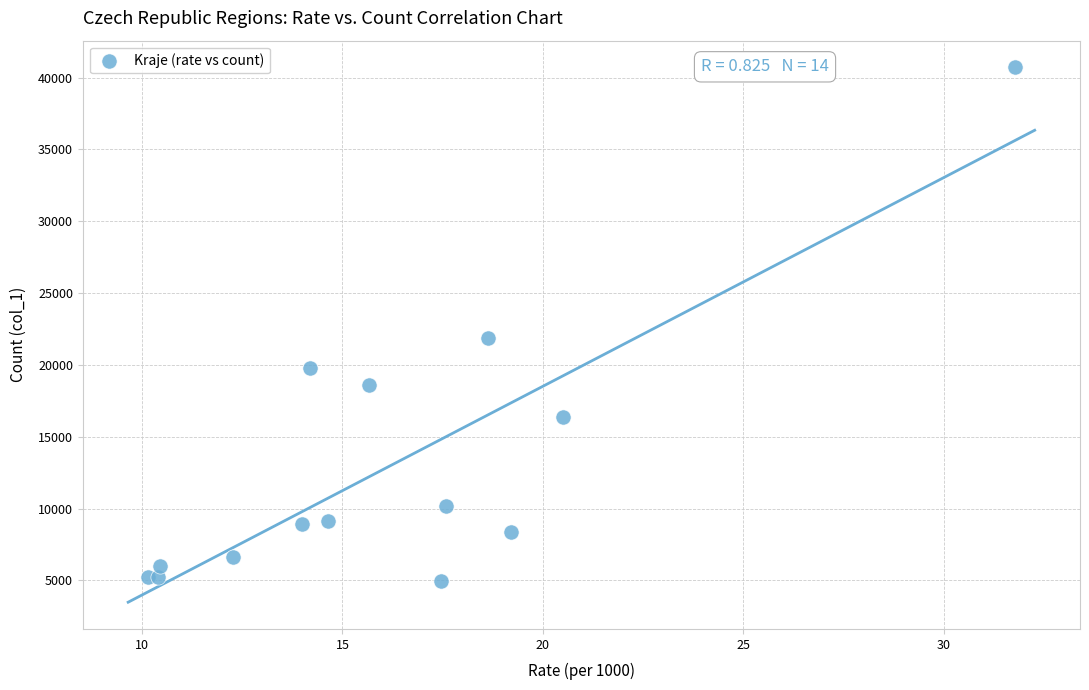

What Y value in the scatter plot is closest to 22821?

21884